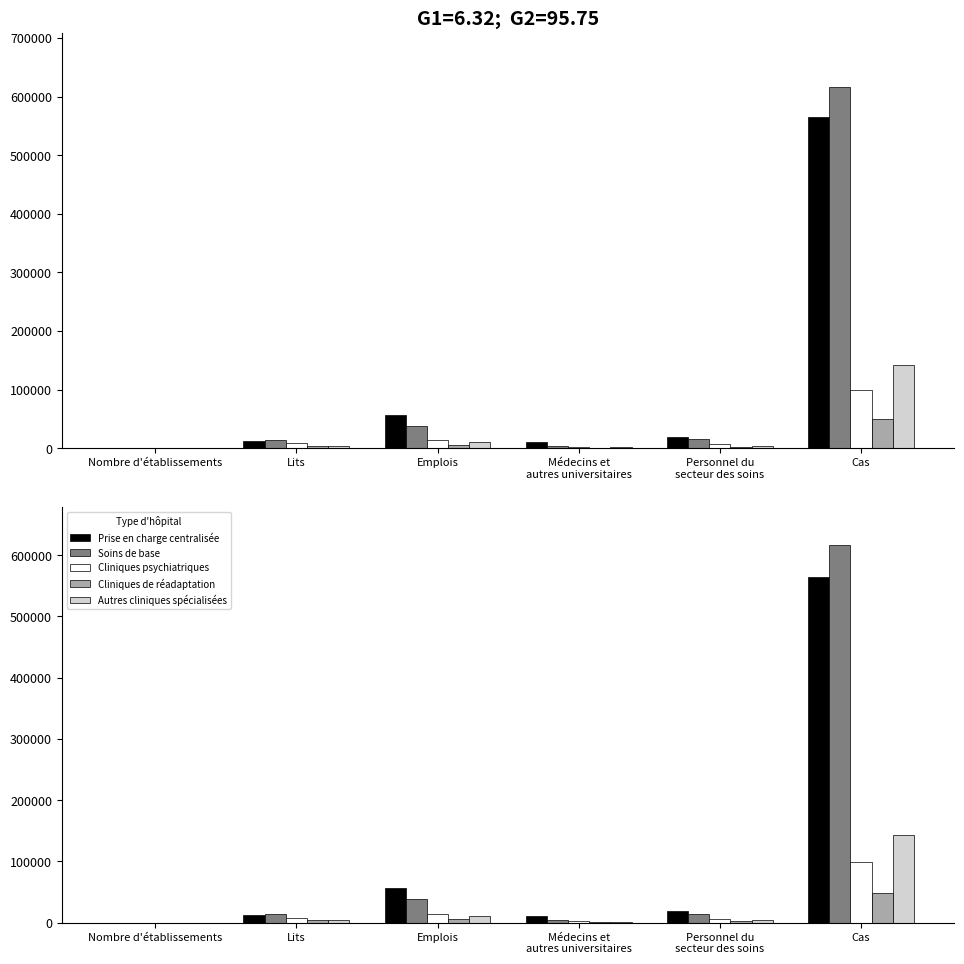

Reading right to left, extract all data points from this chart.

Prise en charge centralisée: 564897.0	18796.4	10236.6	56044.7	12601.0	28.0
Soins de base: 616489.0	14865.7	3929.0	38074.1	13689.0	122.0
Cliniques psychiatriques: 99145.0	6663.8	2136.8	14568.5	8259.0	64.0
Cliniques de réadaptation: 49165.0	2041.8	598.6	5987.9	3721.0	45.0
Autres cliniques spécialisées: 142530.0	4180.4	1384.1	11027.8	4294.0	75.0